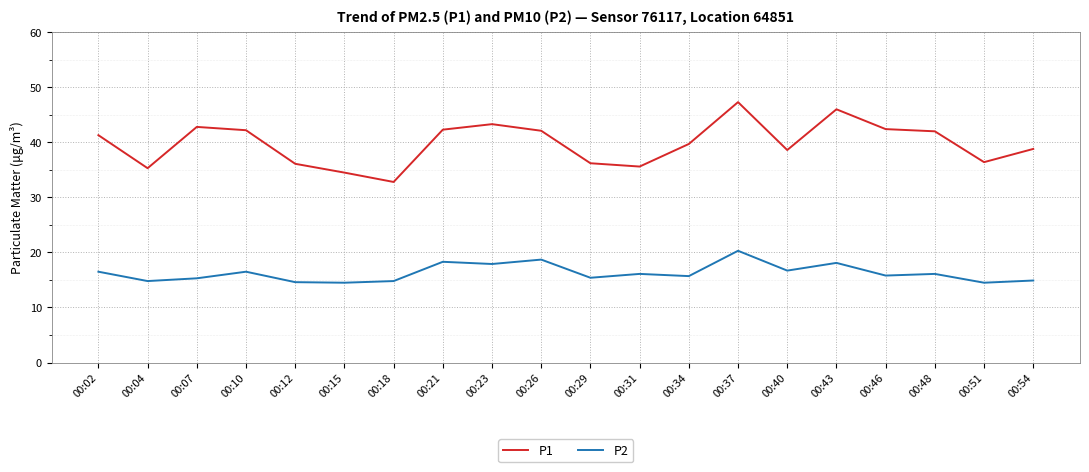

What is the difference between the P1 values at 00:18 and 00:46?

9.6